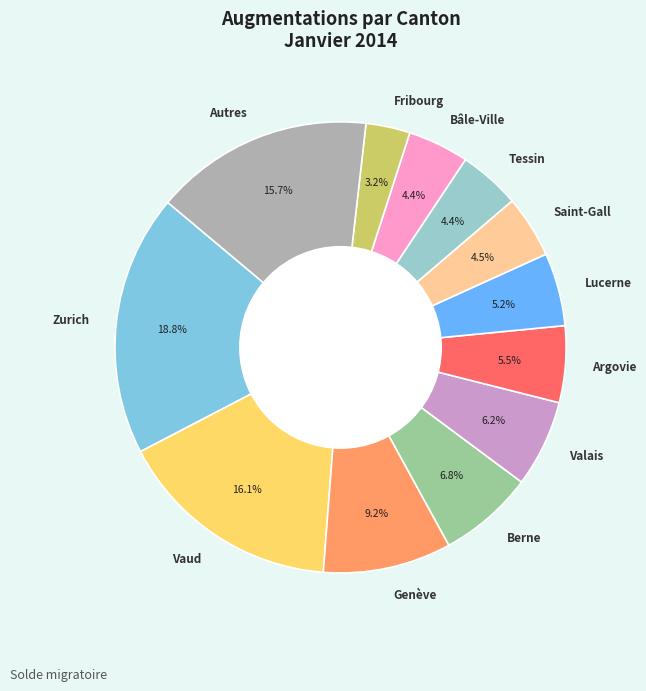

Which category has the smallest portion of the pie?

Fribourg